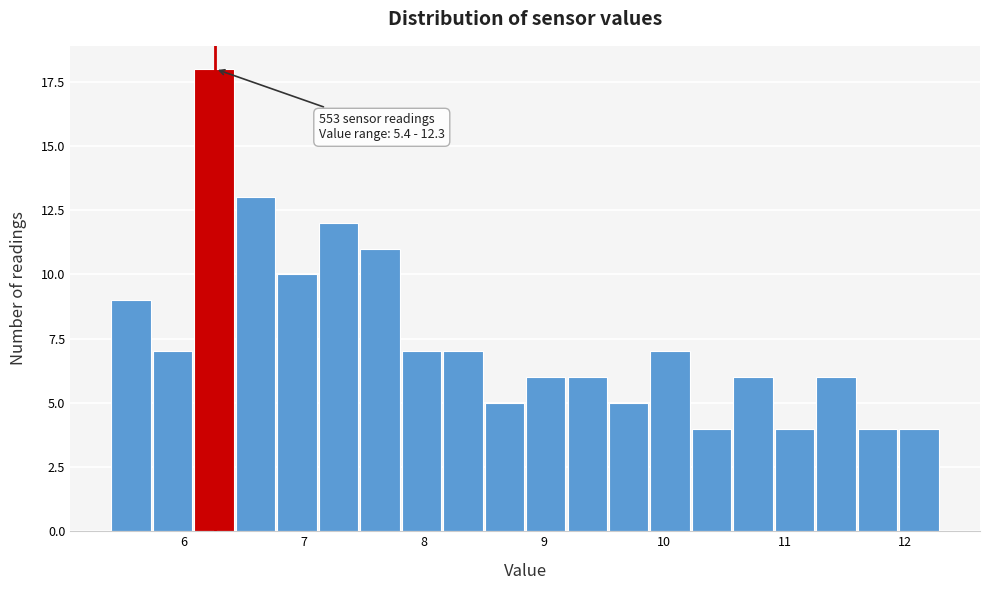

Read against the x-axis, roughly where is the centre of the tallest bar?

6.3